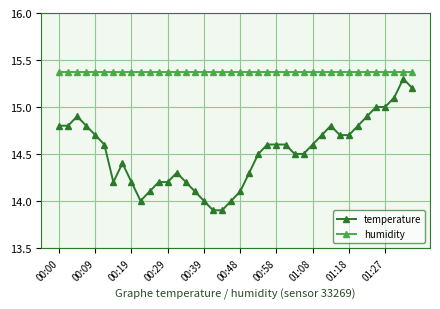

True or false: humidity and temperature cross at least once.

False